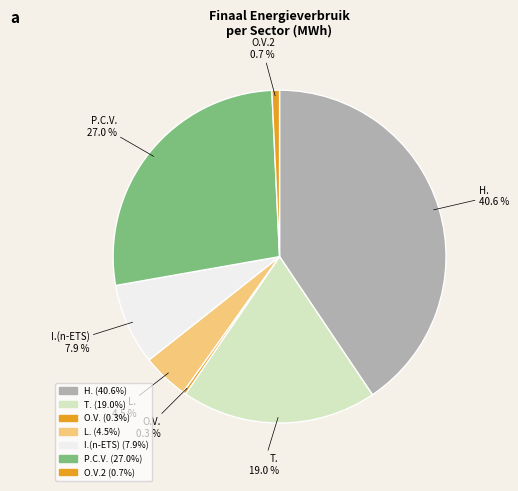

How many slices are in this pie chart?

7